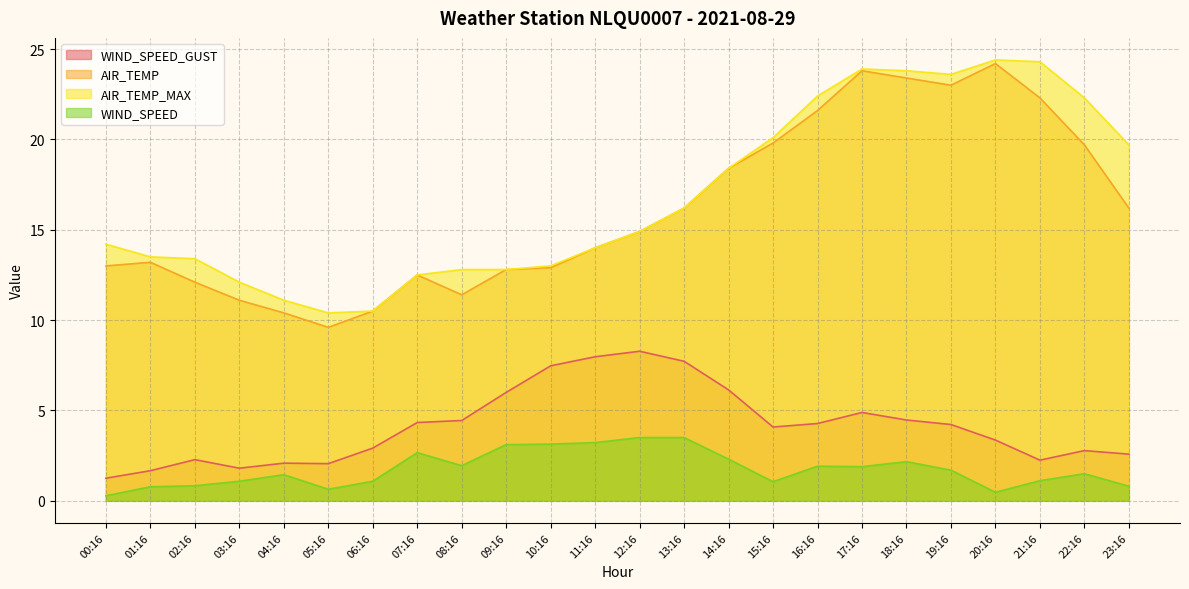

What position from the right is 23:16?

1